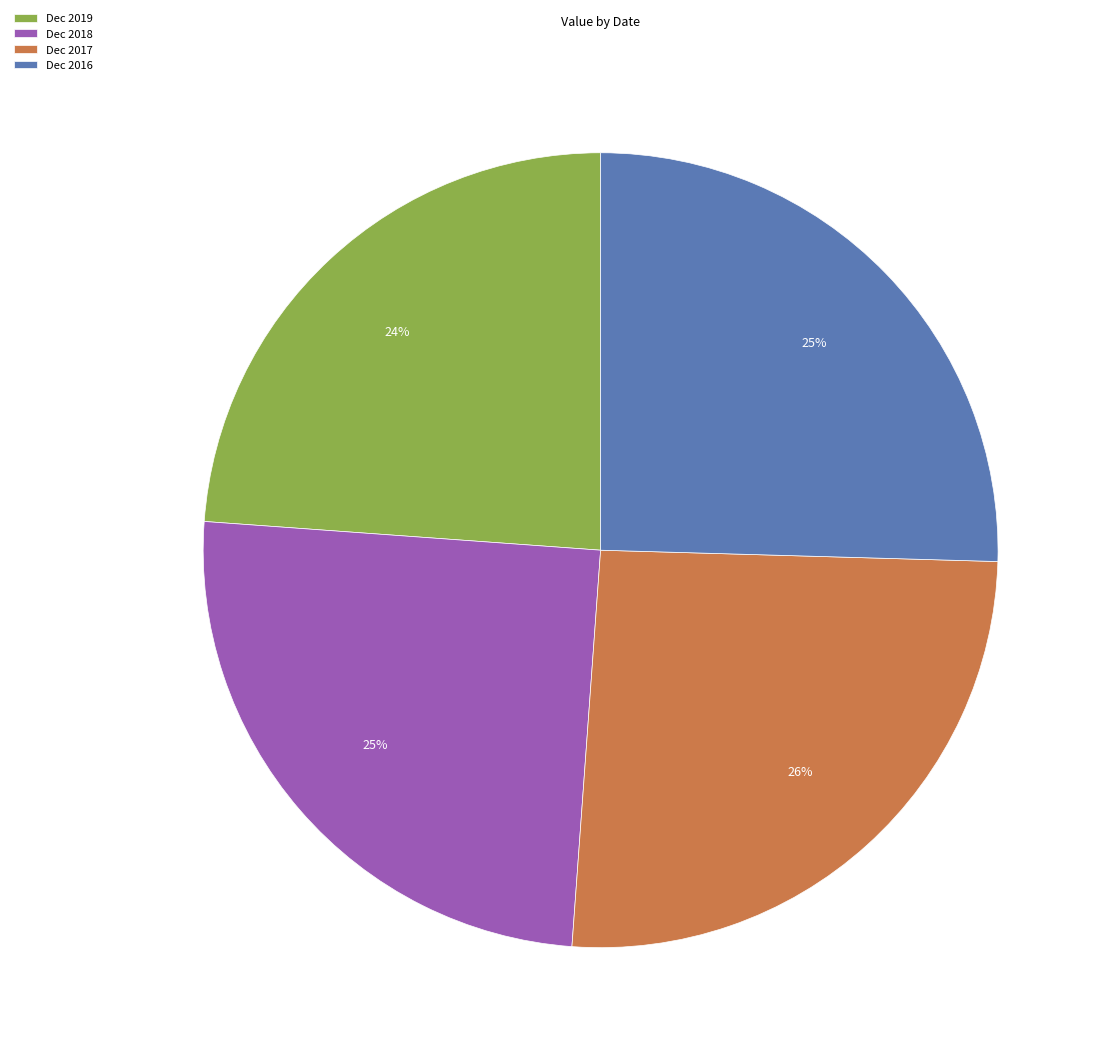

To the nearest percent, what percentage of the pie is Dec 2019?

24%